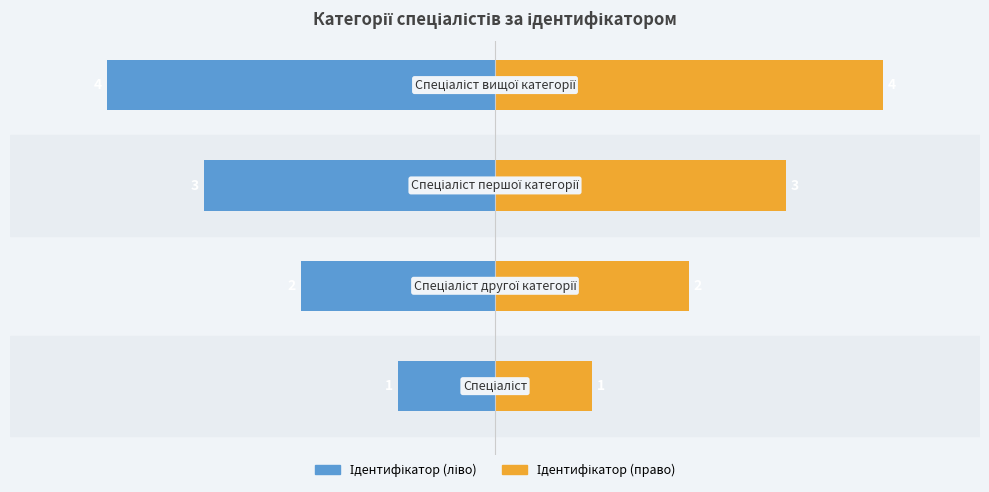

List the series in order of their peak value, lowest first.

Ідентифікатор (ліво), Ідентифікатор (право)